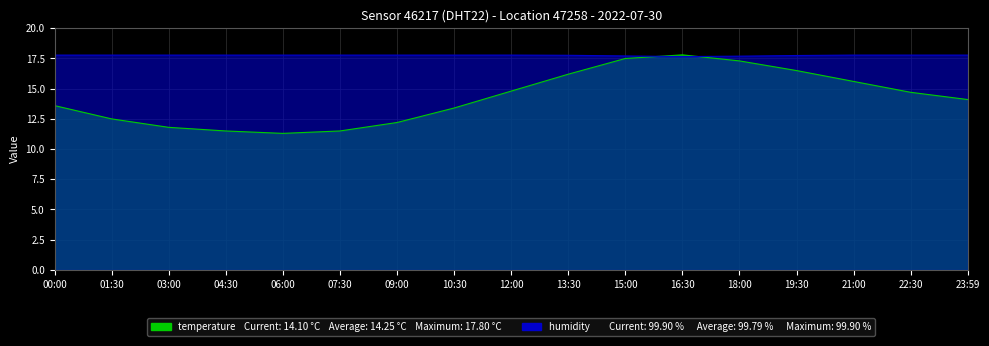

List the series in order of their peak value, highest first.

temperature, humidity